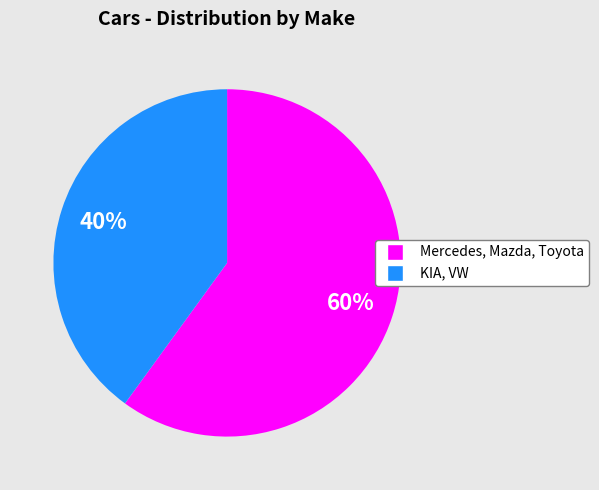

Is there a majority slice in this chart?

Yes